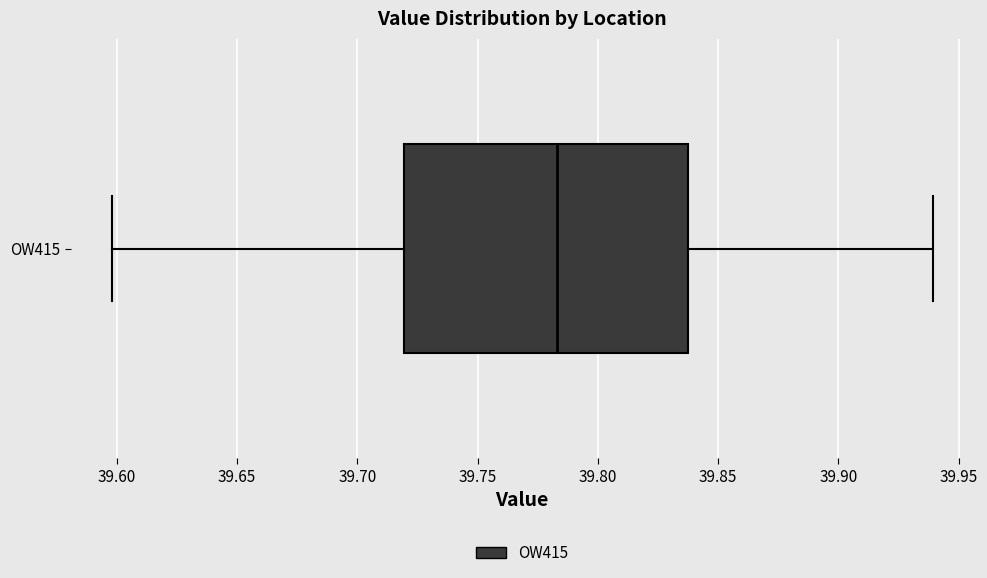

Transcribe this box plot: give where the median line is, the range the box spans, and where the two whiskers end, as read against the x-axis. The values are not printed on the chart, so give them approximately, as read against the axis.

median 39.785, box 39.720 to 39.840, whiskers 39.600 to 39.940